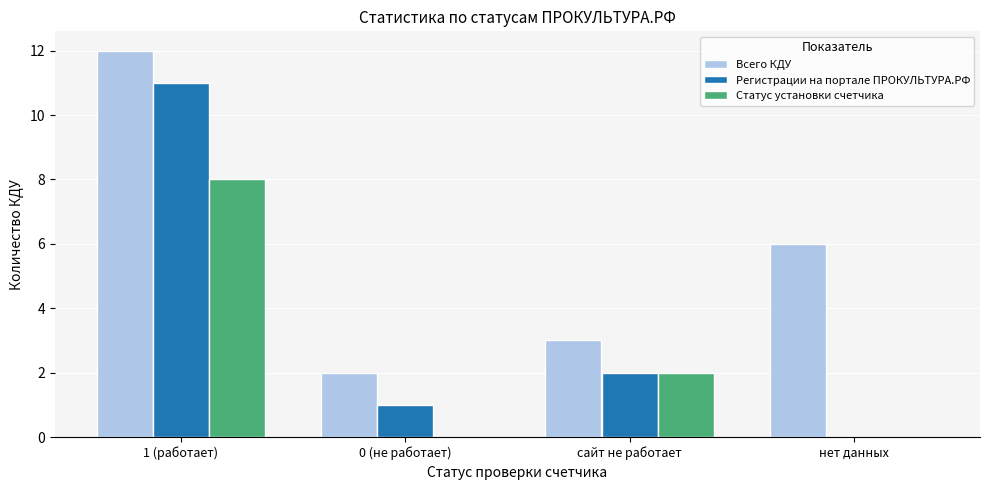

At which category is the sum across all series the highest?

1 (работает)